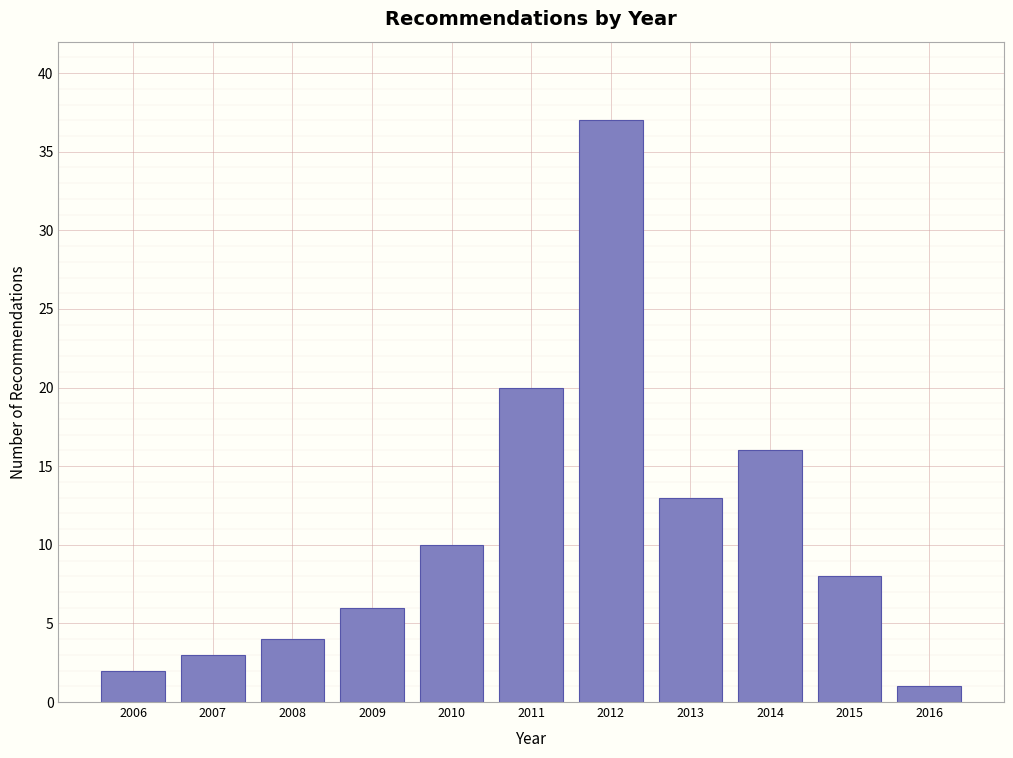

Reading left to right, extract all data points from this chart.

2006=2	2007=3	2008=4	2009=6	2010=10	2011=20	2012=37	2013=13	2014=16	2015=8	2016=1